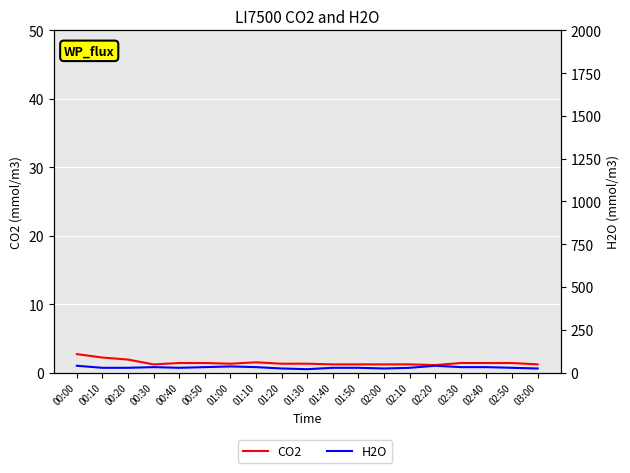

True or false: CO2 has a value of 2.2 at 00:10.

True